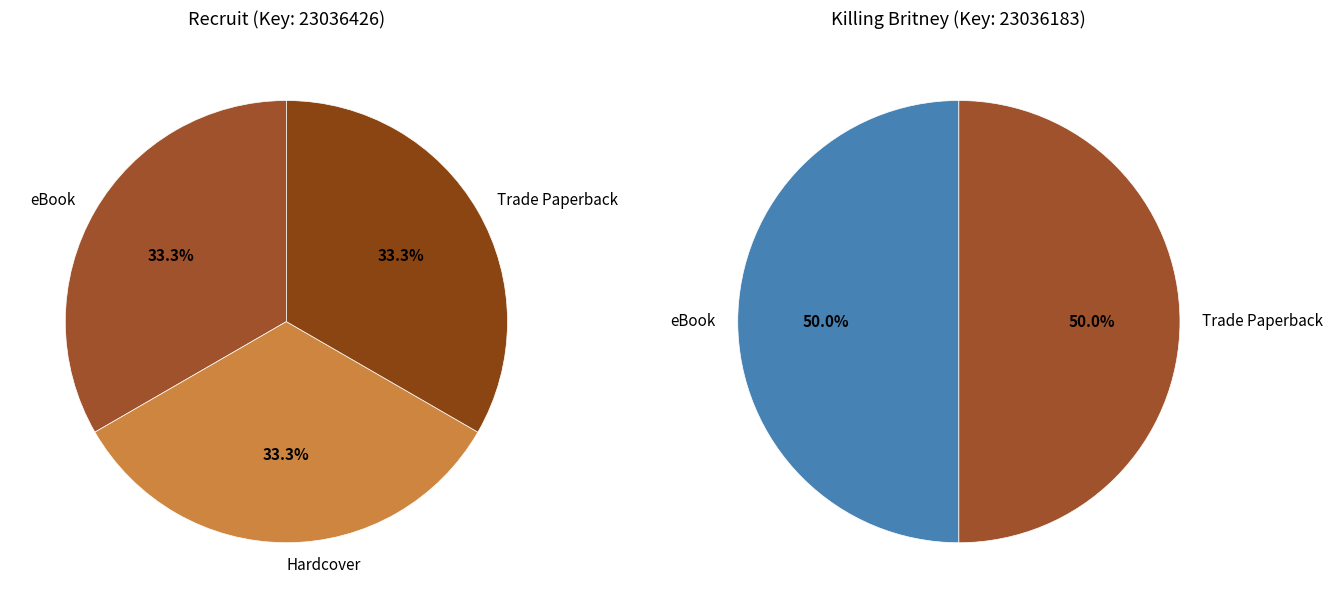

Count the number of slices in the pie.

5